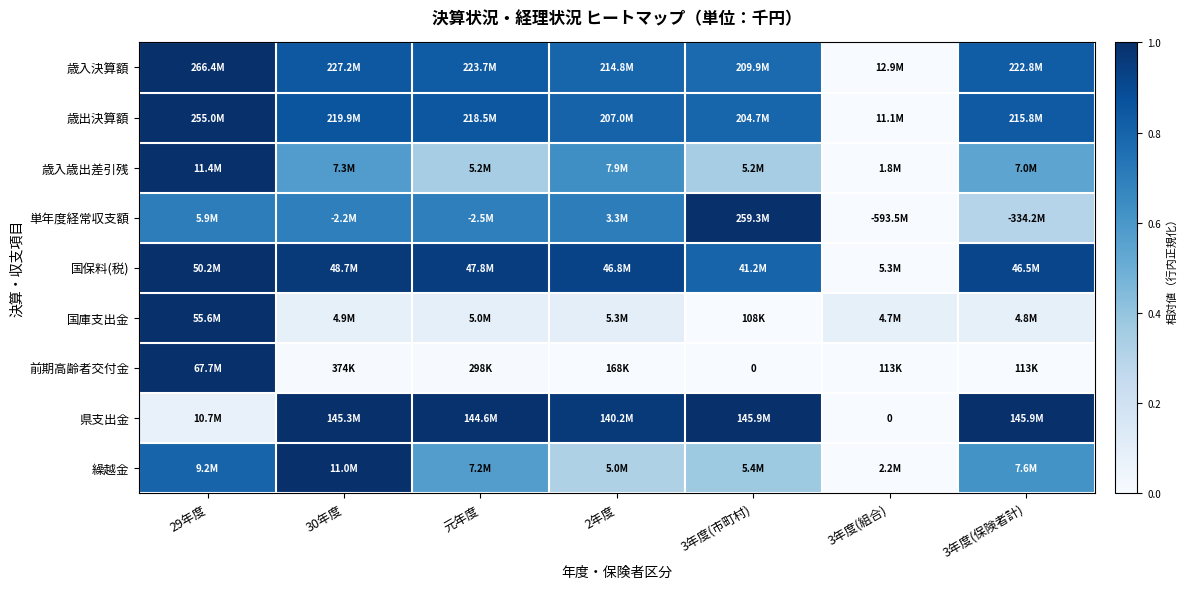

What is the difference between the second highest and minimum values in the 国保料(税) series?

1.0